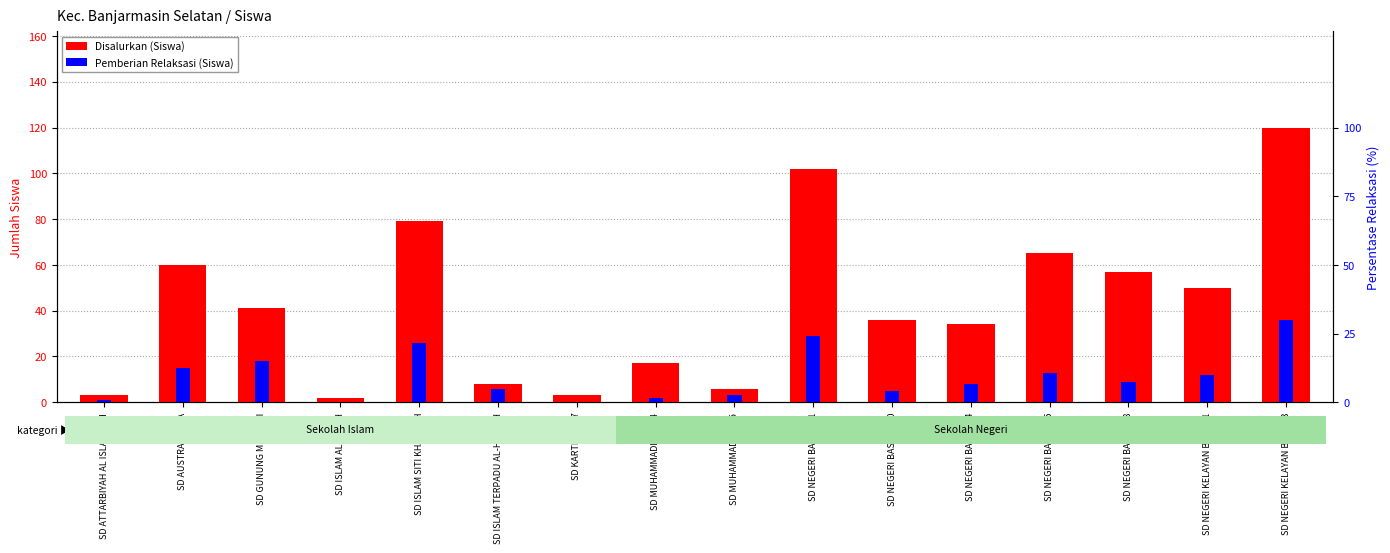

How many data points in Disalurkan (Siswa) are less than 41?

8